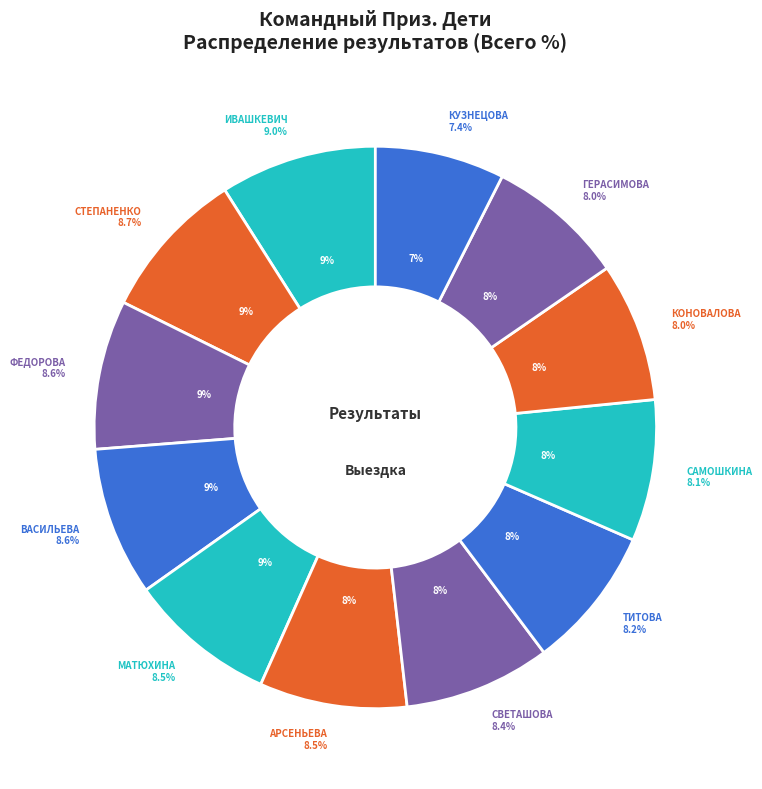

To the nearest percent, what percentage of the pie is ТИТОВА Полина?

8%